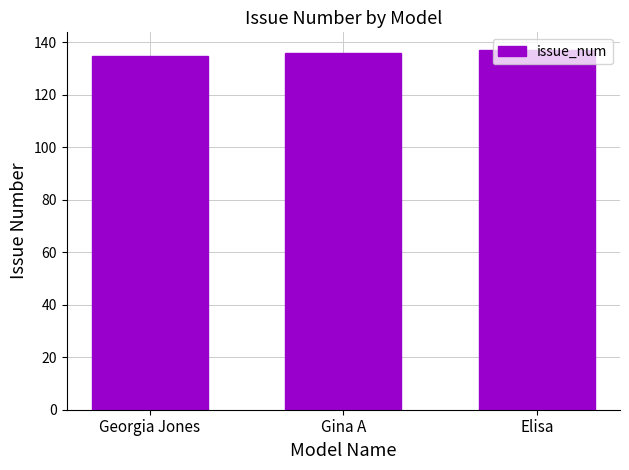

What is the maximum value shown in the chart?

137